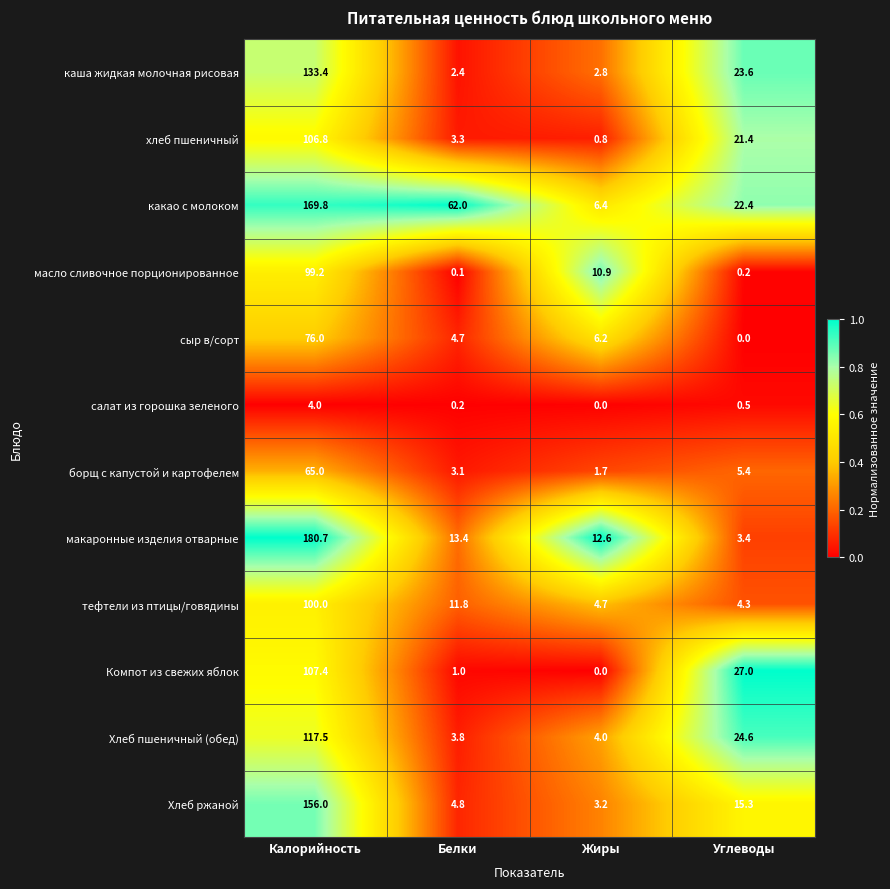

Between Калорийность and Белки, which series saw the biggest shift?

макаронные изделия отварные